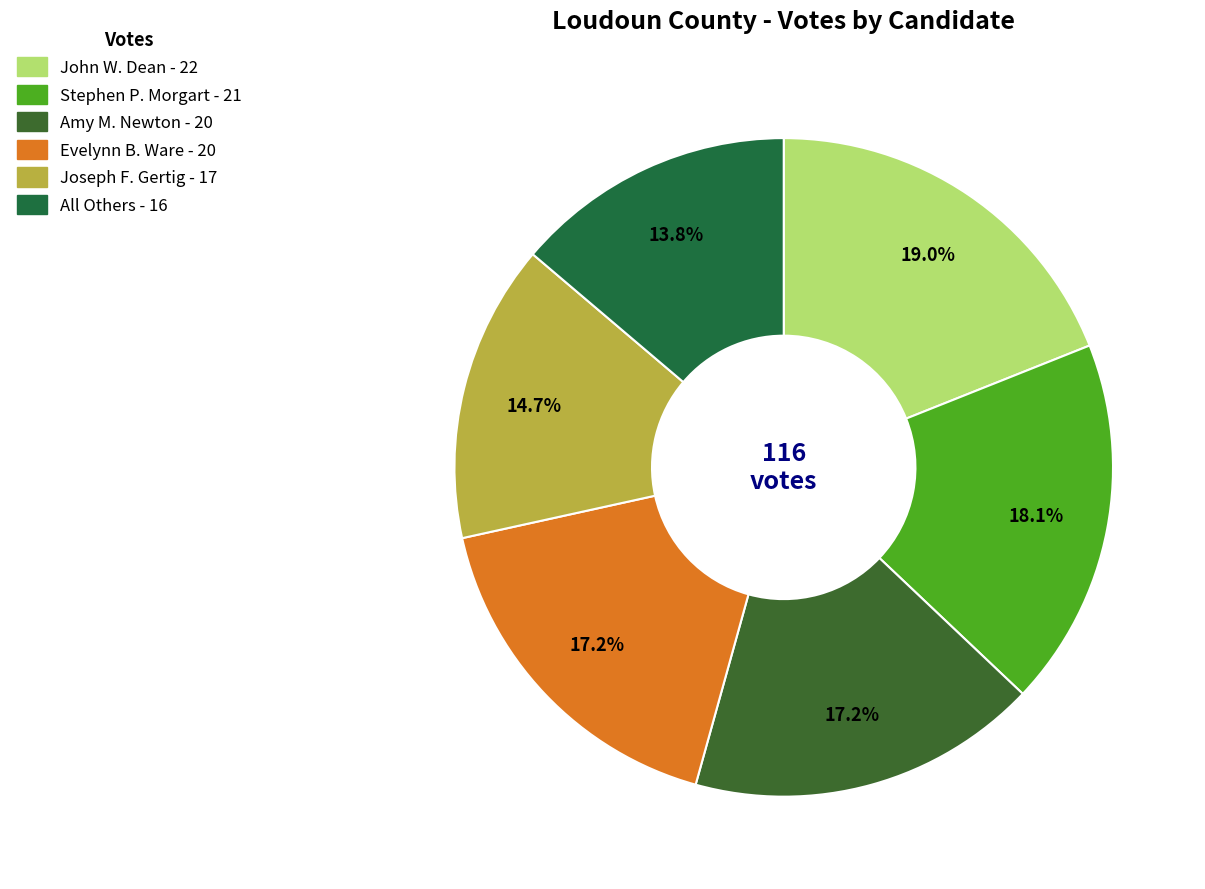

What percentage is the Stephen P. Morgart slice, to the nearest percent?

18%